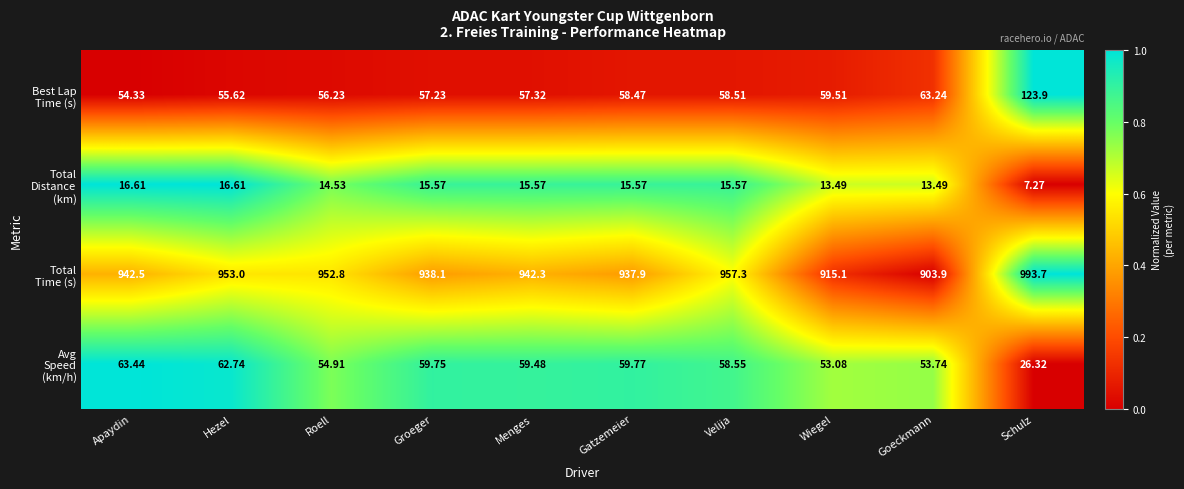

At which category is the sum across all series the highest?

Schulz